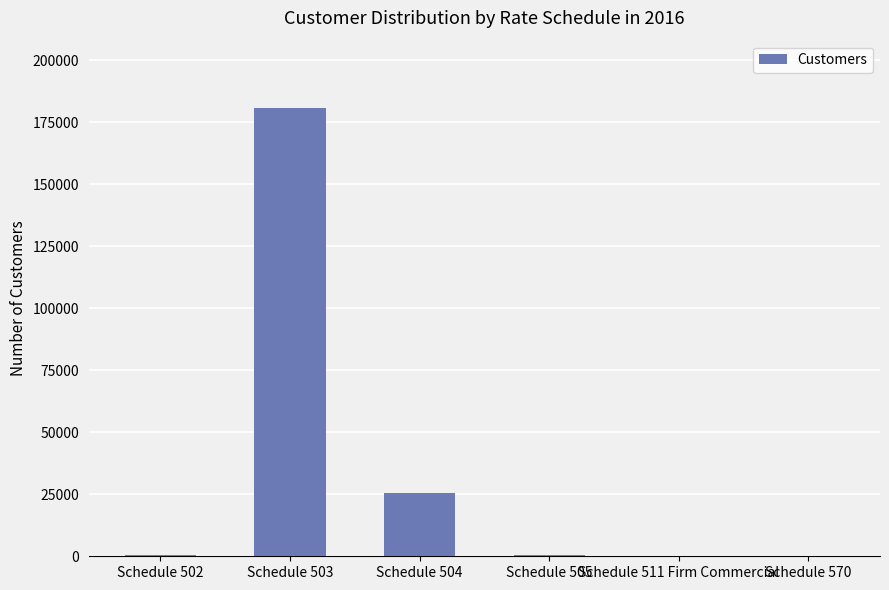

What is the difference between the values at Schedule 570 and Schedule 504?

25553